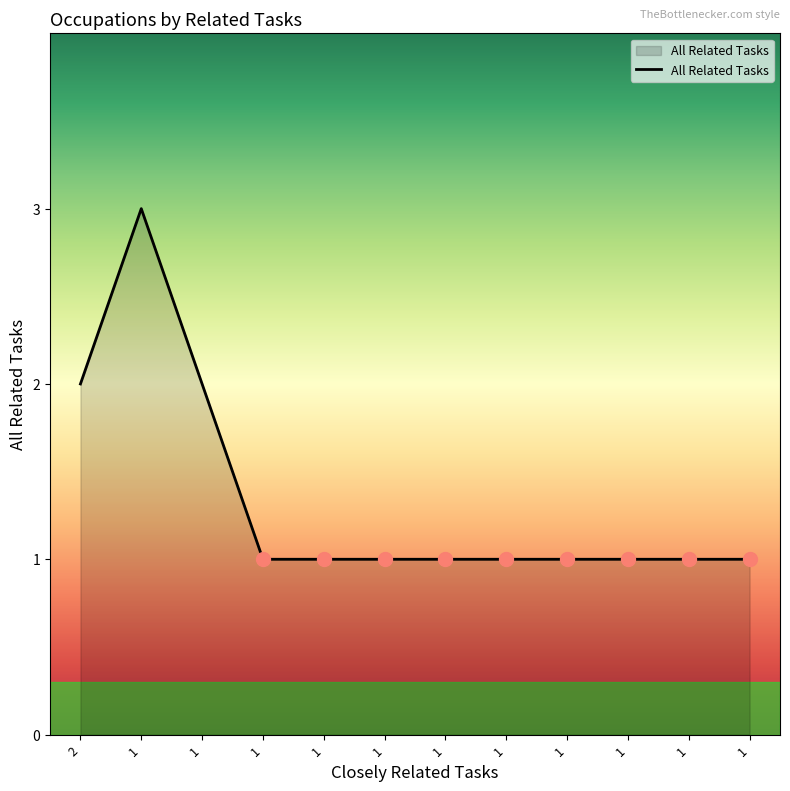

Reading right to left, transcribe all the data shown in this chart.

1	1	1	1	1	1	1	1	1	2	3	2